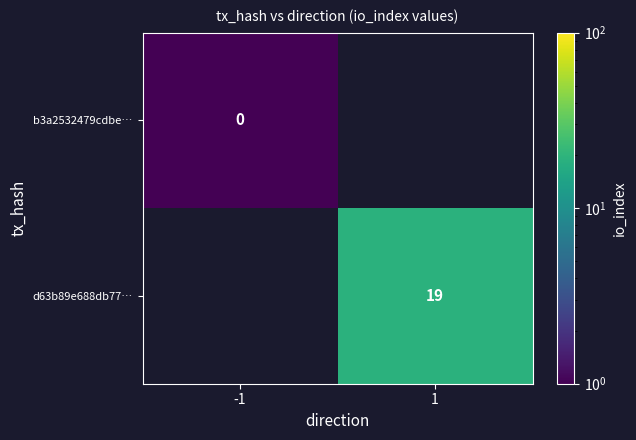

The value of d63b89e688db77… at 1 is 31.0. True or false?

False